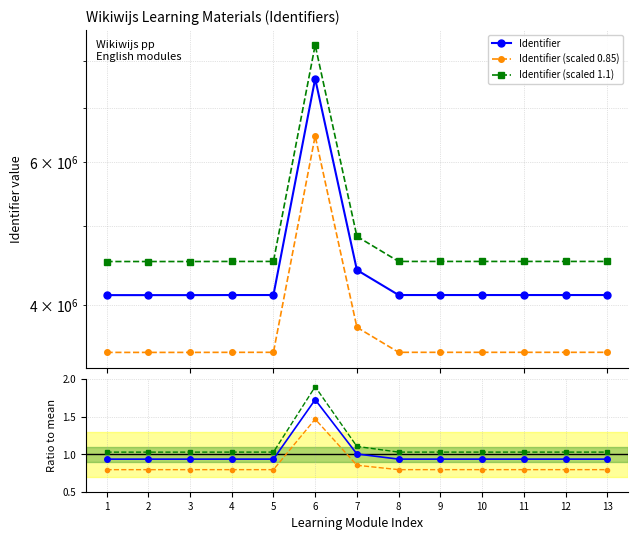

Rank the categories by Identifier value from highest to lowest.

6, 7, 13, 12, 11, 10, 9, 8, 5, 4, 3, 2, 1